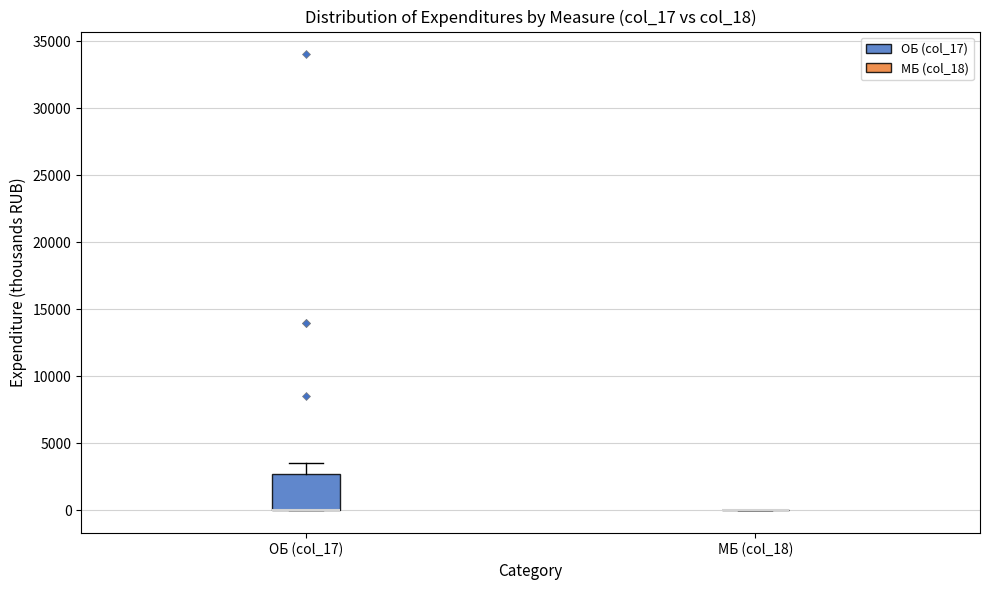

Reading left to right, transcribe this box plot: for each box, give where its median line is, the range the box spans, and where its two whiskers end, as read against the y-axis. The values are not printed on the chart, so give them approximately, as read against the axis.

ОБ (col_17): median 0 (drawn on the box's lower edge), box 0 to 2500, whiskers 0 to 3500
МБ (col_18): box collapsed to a line at 0, whiskers 0 to 0